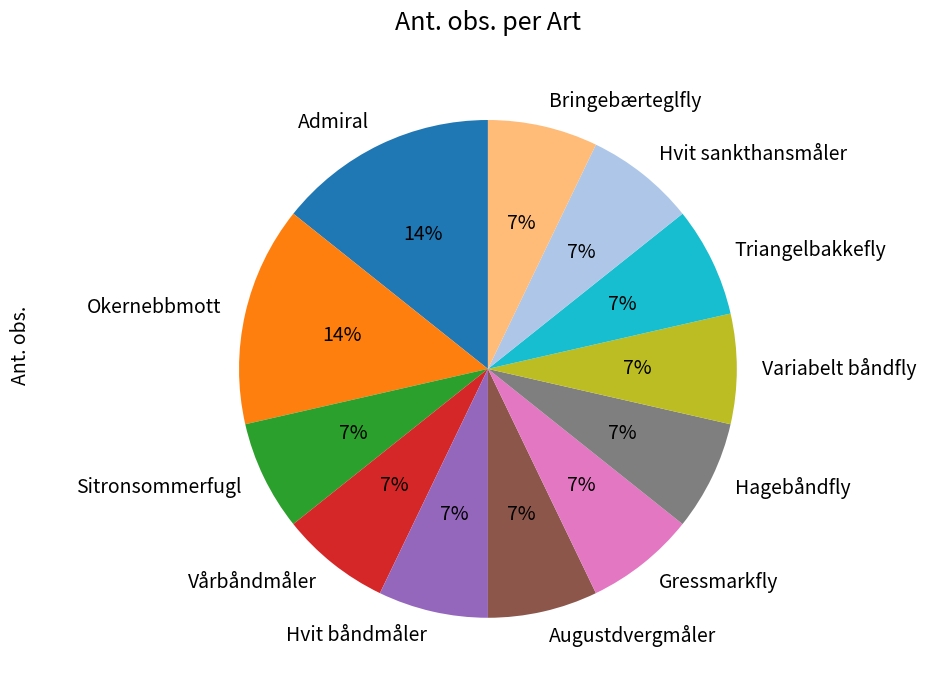

To the nearest percent, what portion does Gressmarkfly represent?

7%